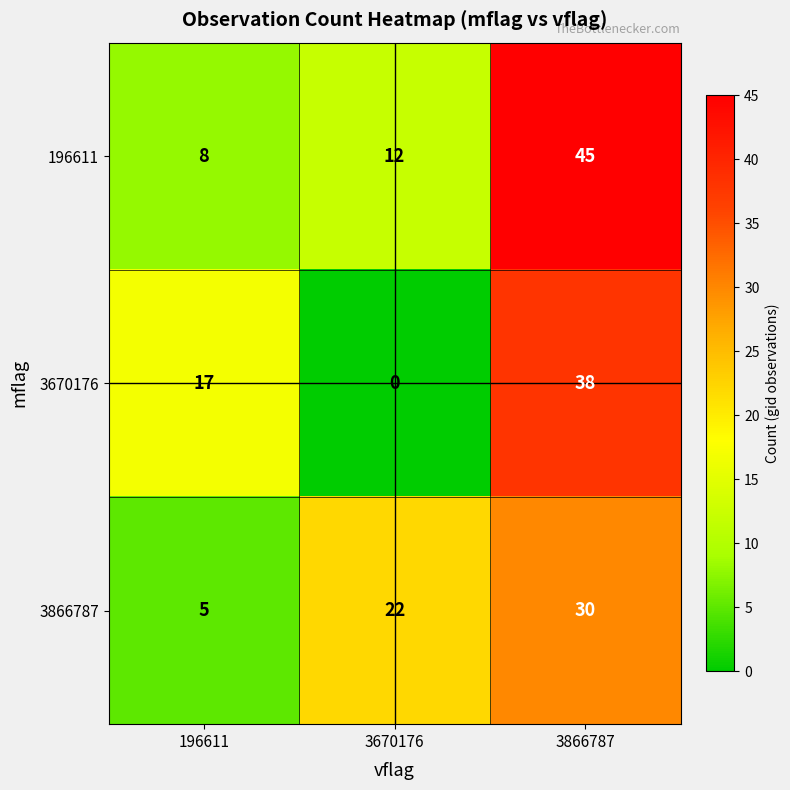

How many series are shown in this chart?

3